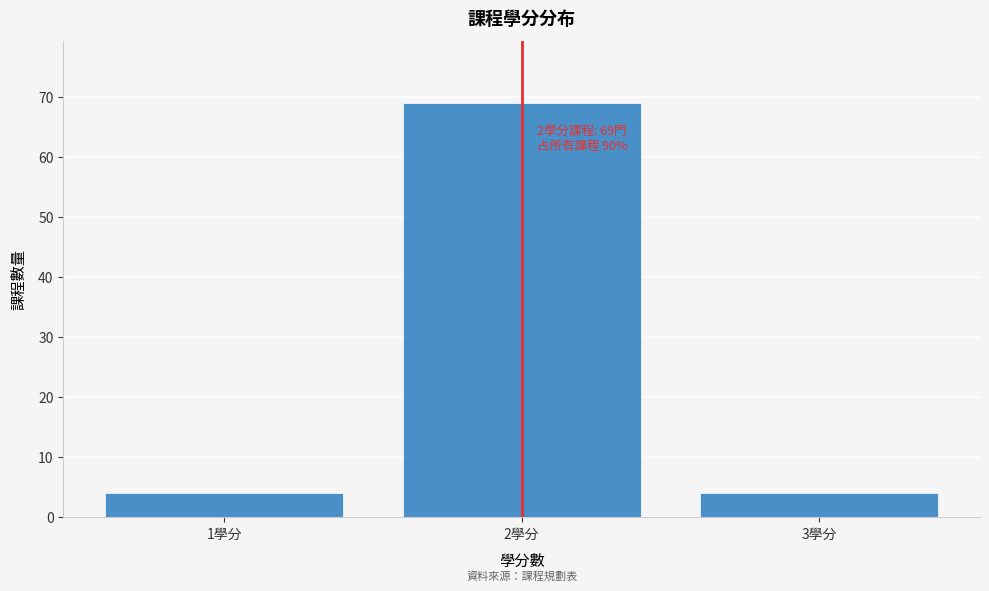

Reading left to right, what are all the values shown in this chart?

1學分=4	2學分=69	3學分=4